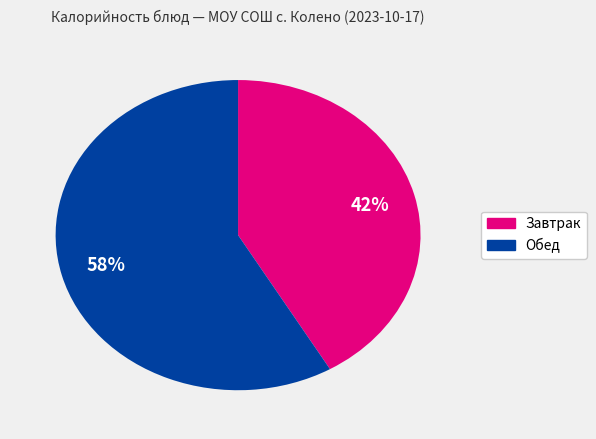

To the nearest percent, what is the average slice percentage?

50%